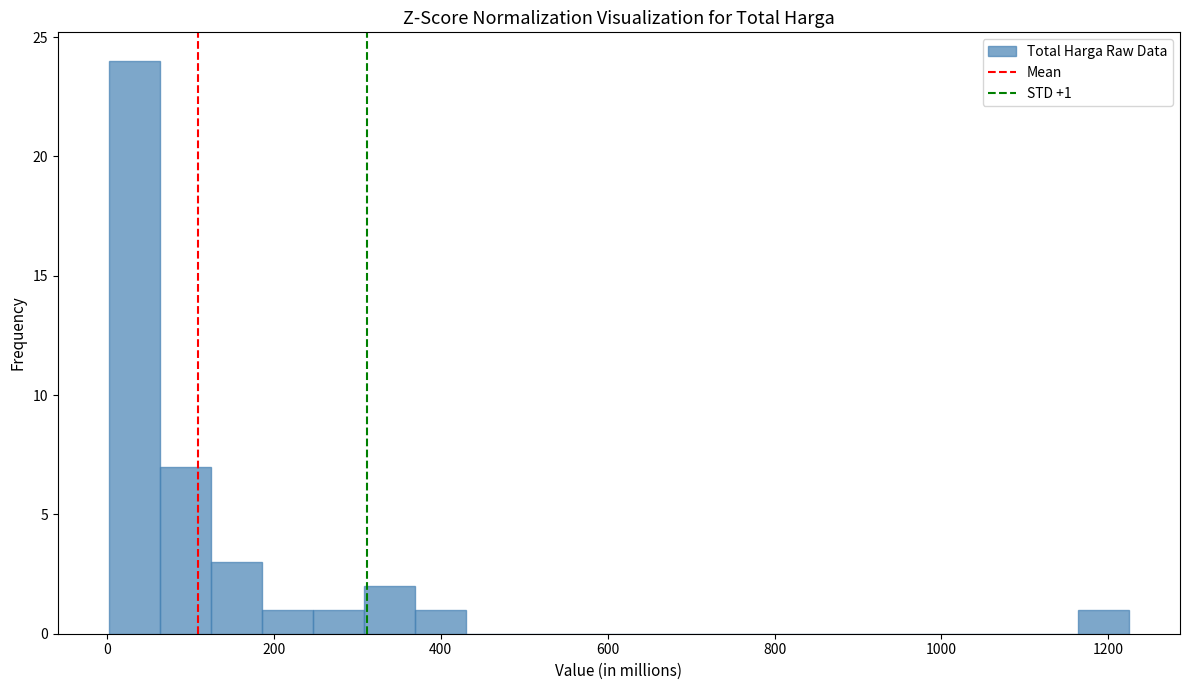

Around what value on the x-axis is the tallest bar? Give the approximate position of its centre, as read against the axis.

40